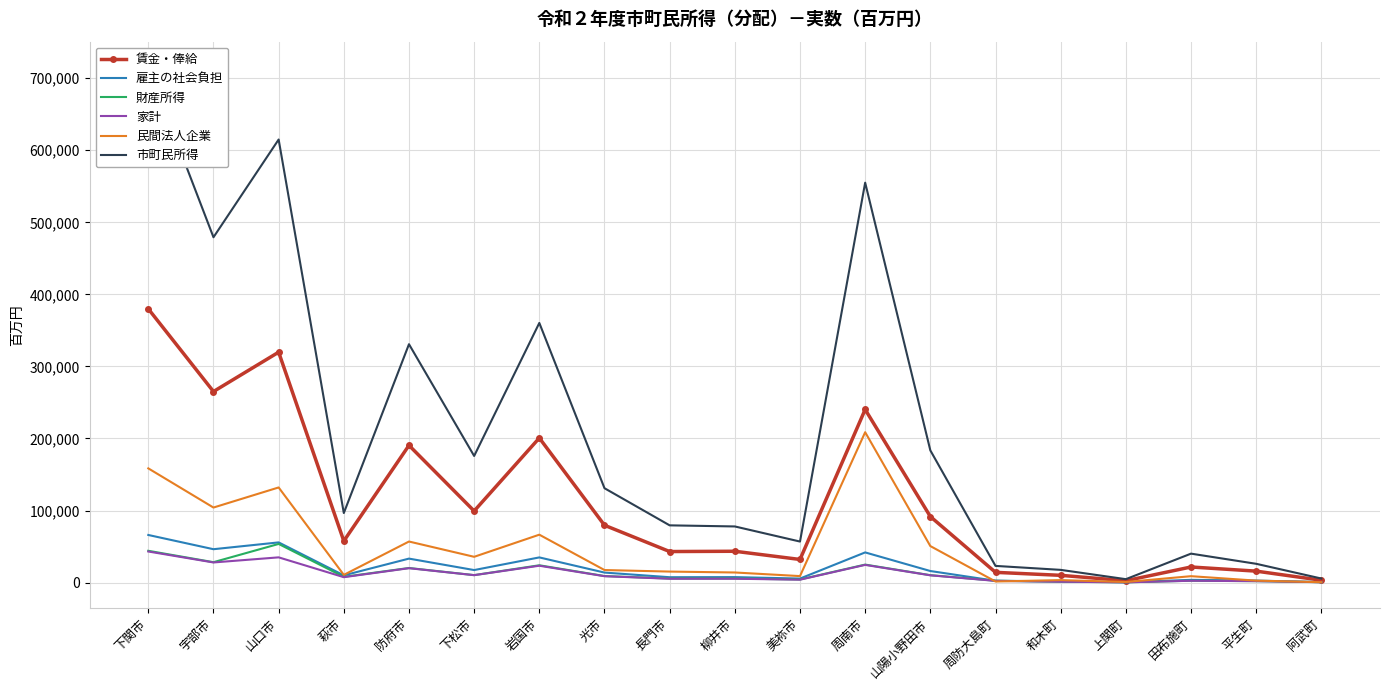

Reading right to left, what are all the values shown in this chart?

賃金・俸給: 3215	15845	21595	2542	10029	14166	91615	240219	32039	43428	43028	79521	200656	99304	190405	57656	319736	265120	379851
雇主の社会負担: 541	2741	3747	426	1720	2433	16005	41828	5528	7550	7402	13844	34891	17334	33231	9985	55727	46274	66030
財産所得: 540	1979	2526	360	1174	2526	10218	24913	4263	5559	5513	9037	23966	10302	20196	7932	53590	28268	44064
家計: 519	1945	2489	337	1168	2319	10044	24505	3969	5310	5297	8813	23347	10254	19922	7459	34968	27879	43102
民間法人企業: 489	2670	8837	744	3388	1450	50635	208662	8958	13971	15225	17366	66435	35726	56936	10666	131985	104103	158462
市町民所得: 5579	26030	40125	4692	17598	23112	183442	555006	56906	77863	79393	130937	360311	175709	330804	96492	614914	479242	714977